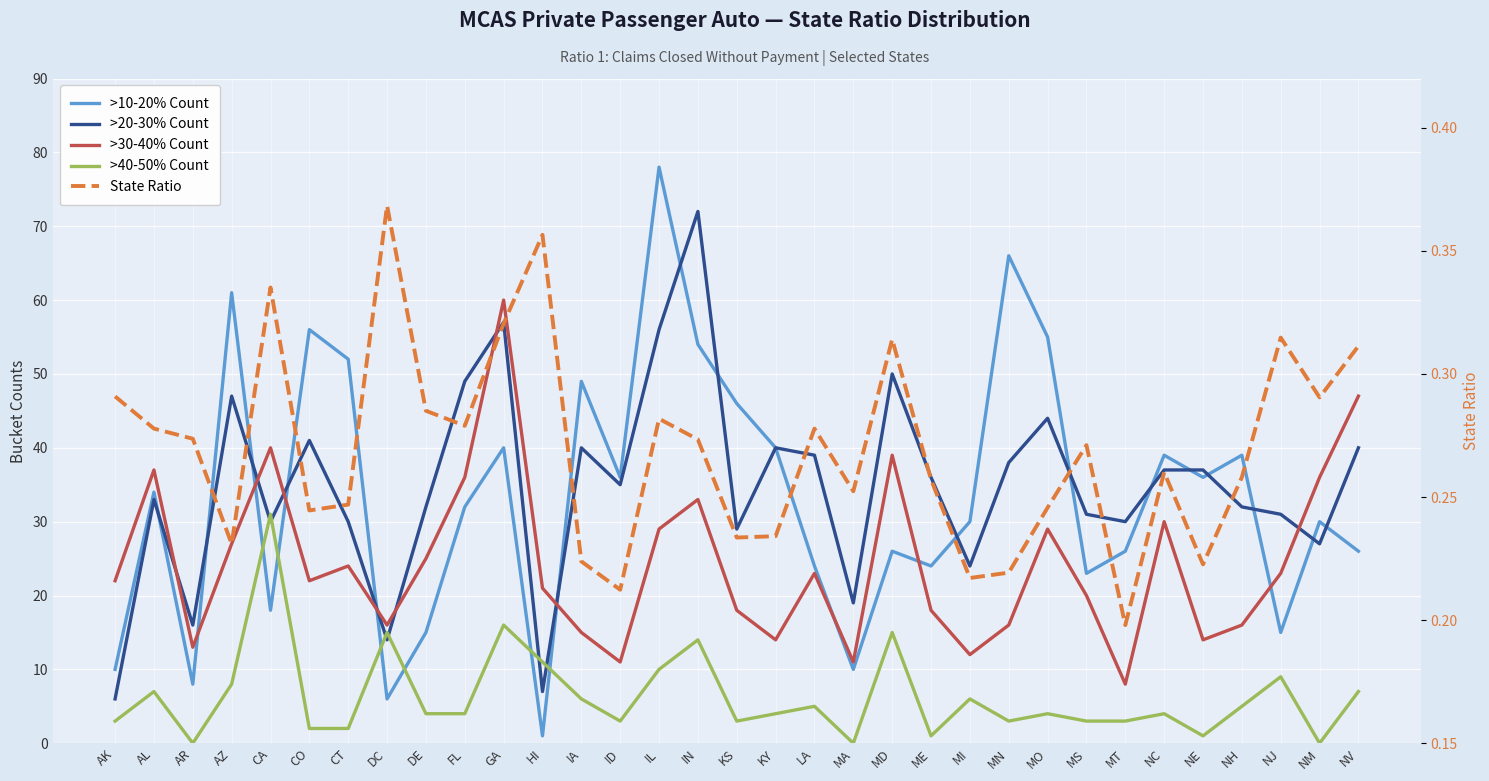

Where do >40-50% Count and >20-30% Count first cross each other?

AZ and CA